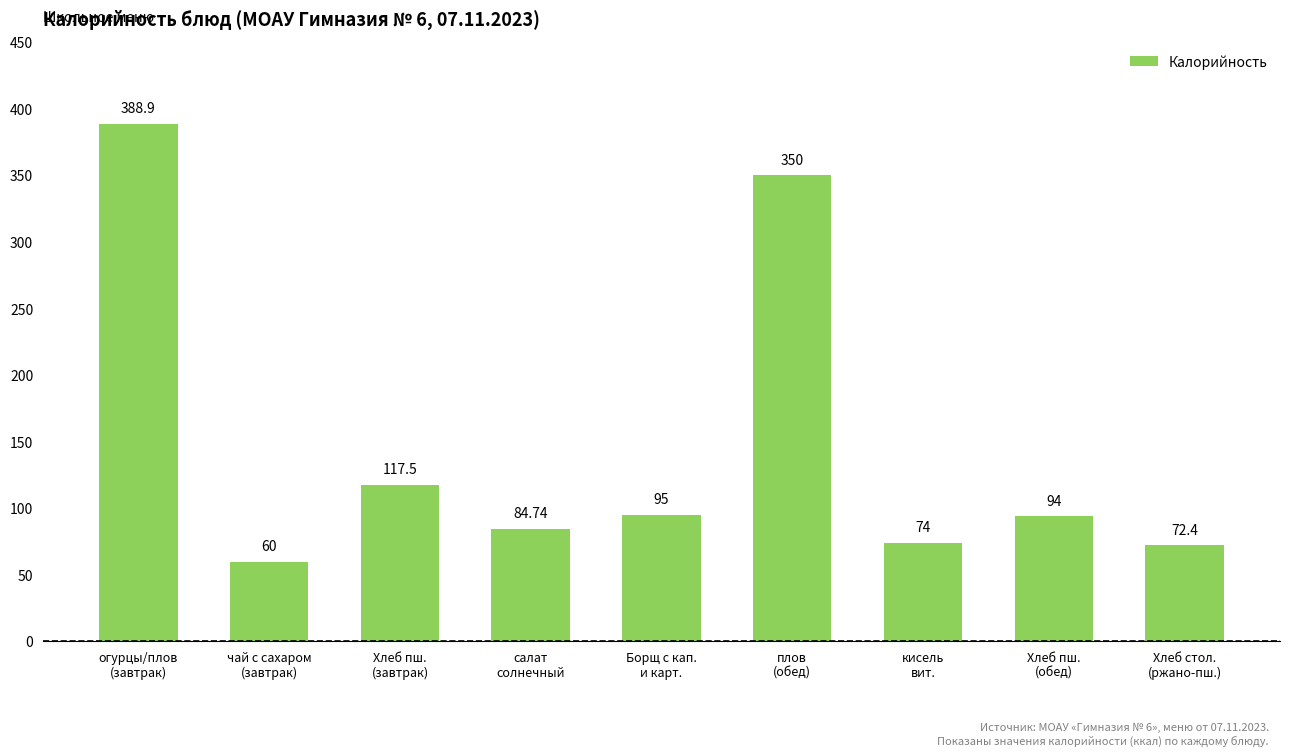

List the labels in order of value, smallest first.

чай с сахаром
(завтрак), Хлеб стол.
(ржано-пш.), кисель
вит., салат
солнечный, Хлеб пш.
(обед), Борщ с кап.
и карт., Хлеб пш.
(завтрак), плов
(обед), огурцы/плов
(завтрак)